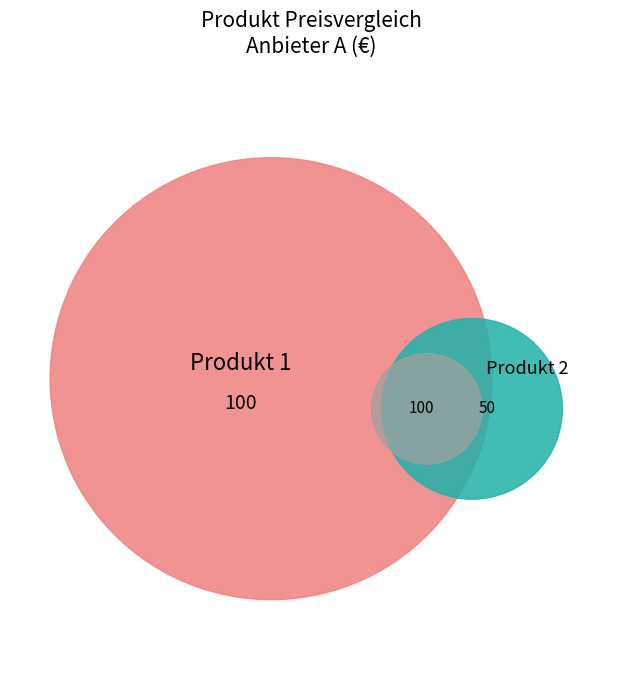

Count the number of slices in the pie.

2